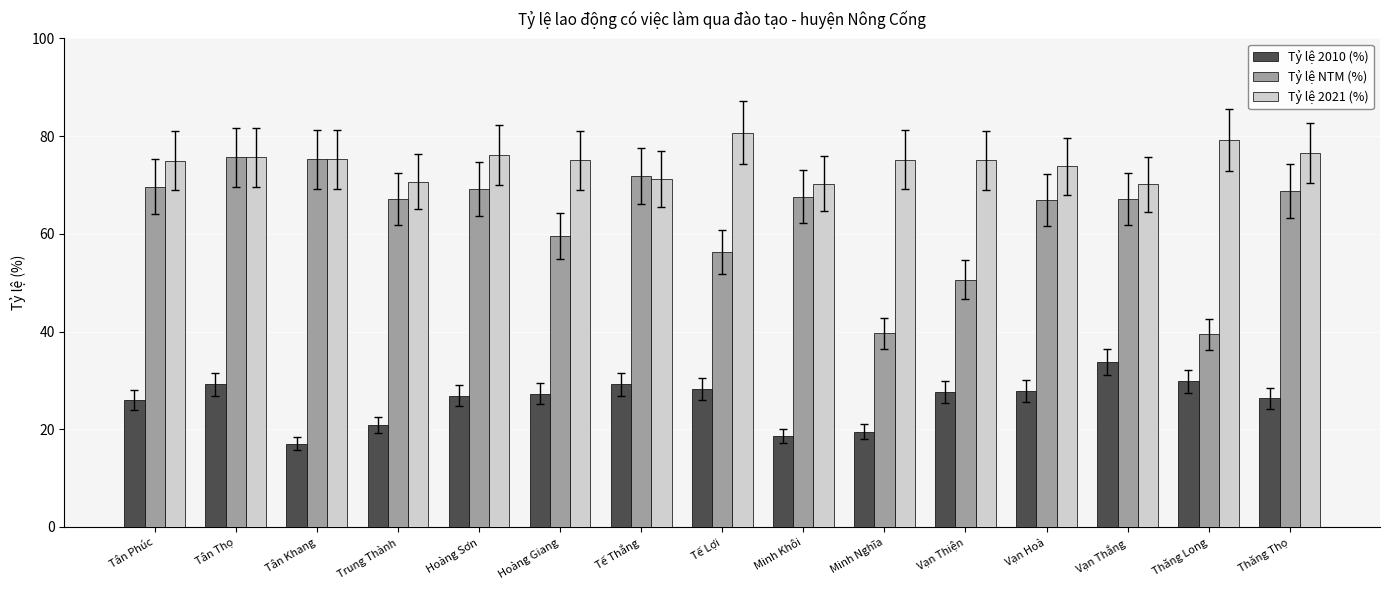

Between Tế Lợi and Minh Nghĩa, which series saw the biggest shift?

Tỷ lệ NTM (%)